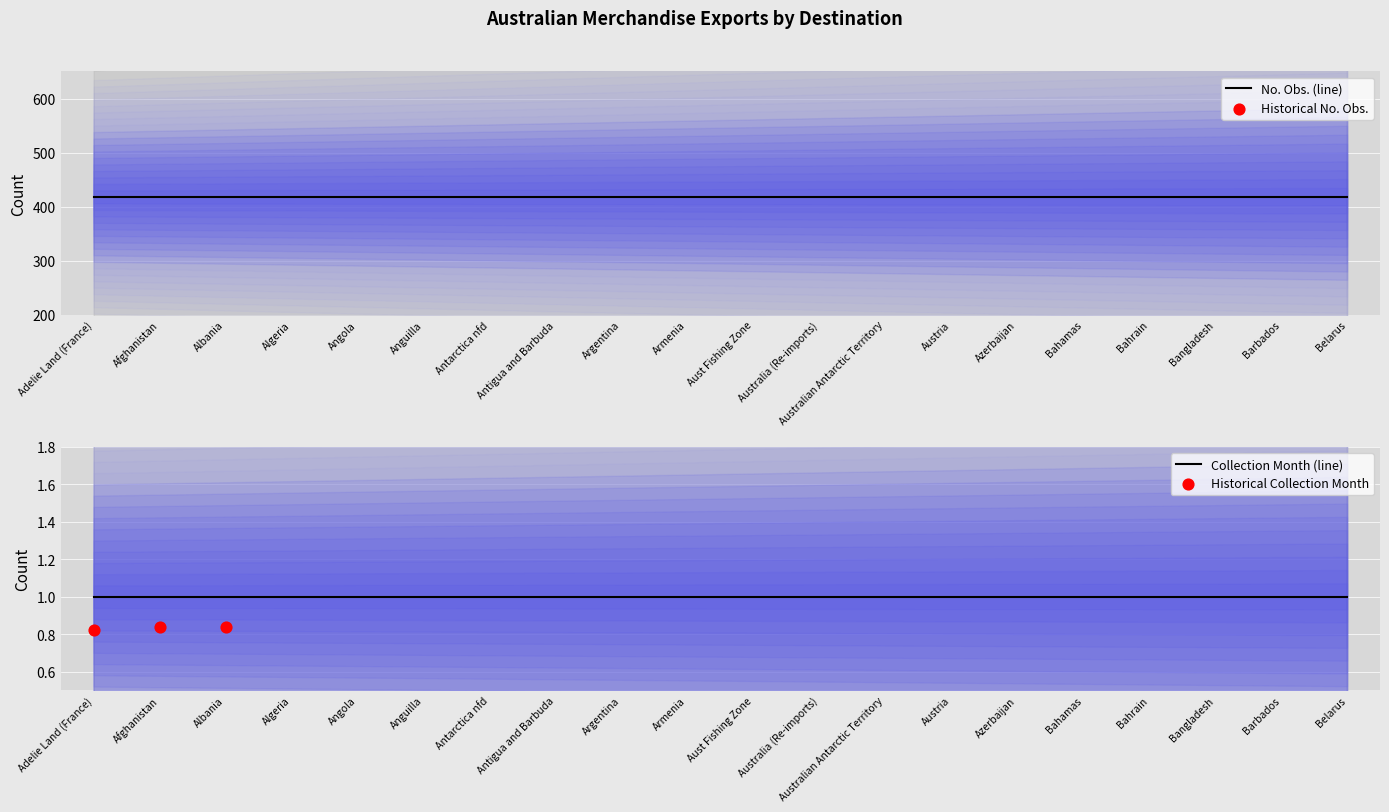

At which category is the sum across all series the highest?

Adelie Land (France)